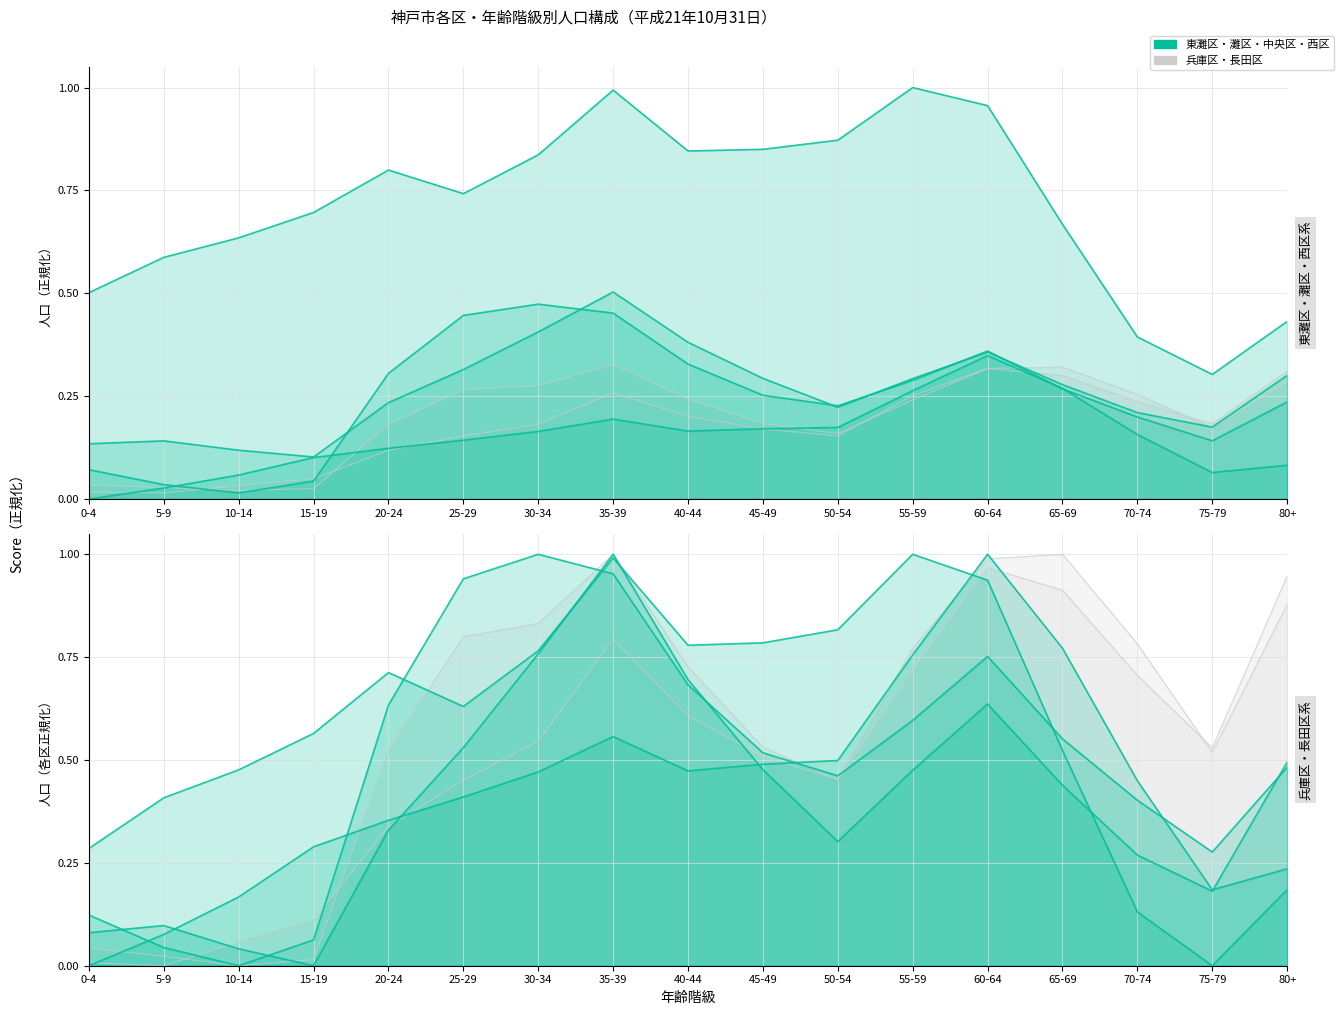

What is the value of the 北須磨 point at the 16th from the left?

0.2